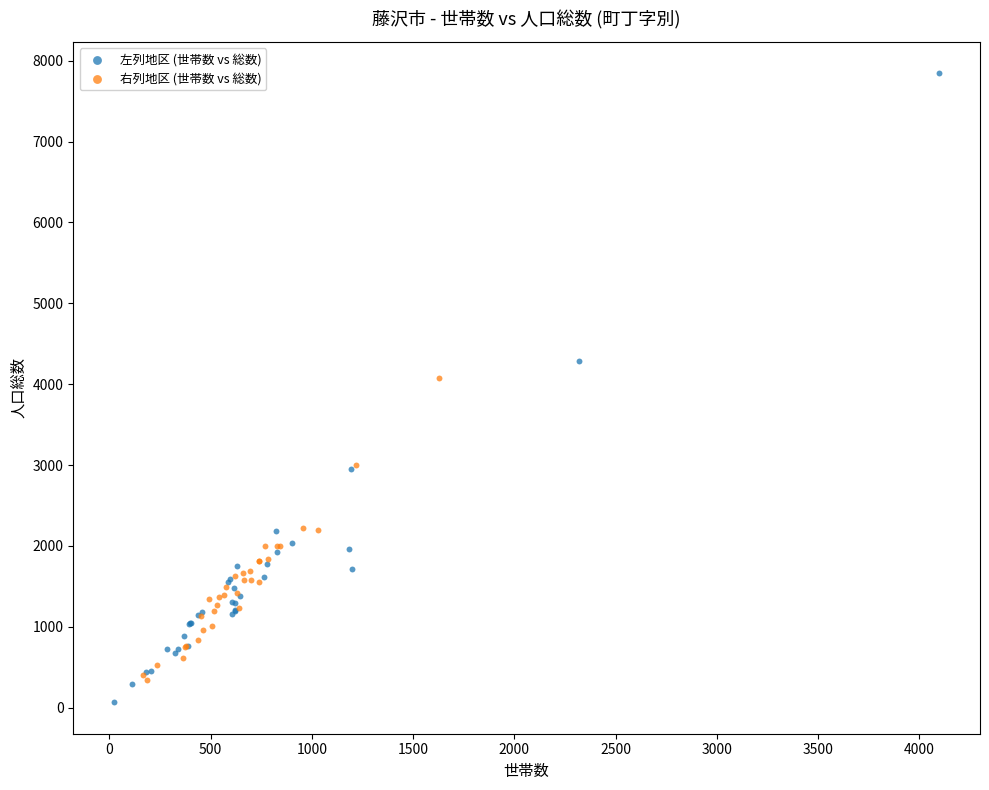

Which series has the largest Y range (max minus min)?

左列地区 (世帯数 vs 総数)